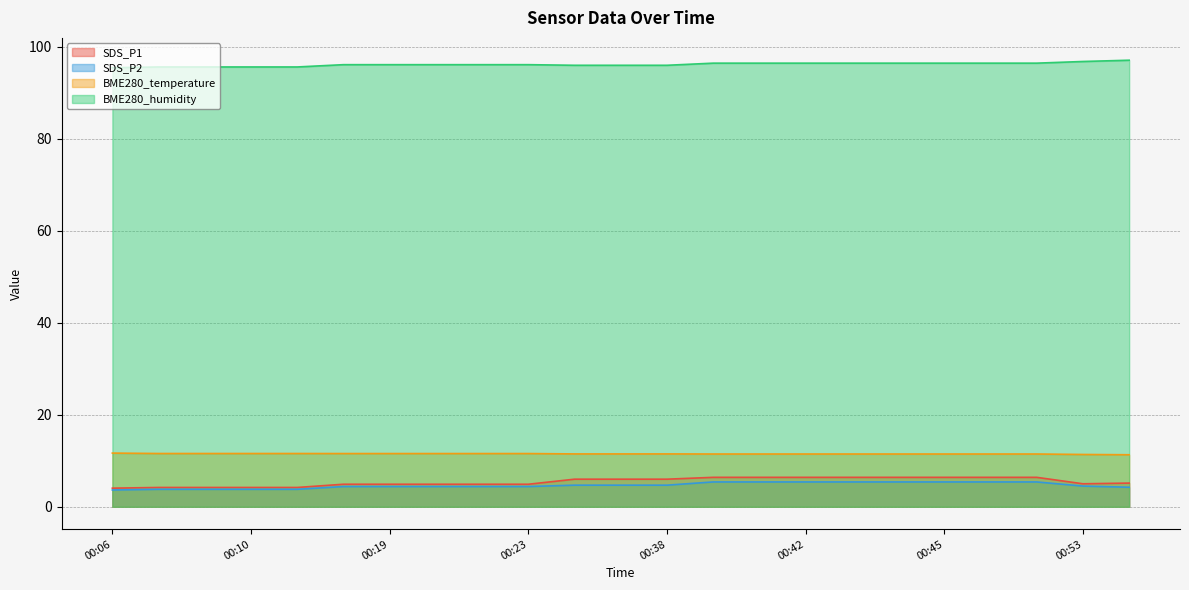

Reading right to left, transcribe all the data shown in this chart.

SDS_P1: 01:00=5.1	00:53=5.0	00:48=6.4	00:47=6.4	00:45=6.4	00:44=6.4	00:43=6.4	00:42=6.4	00:41=6.4	00:39=6.4	00:38=6.0	00:36=6.0	00:35=6.0	00:23=4.9	00:22=4.9	00:20=4.9	00:19=4.9	00:18=4.9	00:11=4.2	00:10=4.2	00:08=4.2	00:07=4.2	00:06=4.0
SDS_P2: 01:00=4.2	00:53=4.5	00:48=5.4	00:47=5.4	00:45=5.4	00:44=5.4	00:43=5.4	00:42=5.4	00:41=5.4	00:39=5.4	00:38=4.7	00:36=4.7	00:35=4.7	00:23=4.4	00:22=4.4	00:20=4.4	00:19=4.4	00:18=4.4	00:11=3.8	00:10=3.8	00:08=3.8	00:07=3.8	00:06=3.6
BME280_temperature: 01:00=11.3	00:53=11.4	00:48=11.5	00:47=11.5	00:45=11.5	00:44=11.5	00:43=11.5	00:42=11.5	00:41=11.5	00:39=11.5	00:38=11.5	00:36=11.5	00:35=11.5	00:23=11.6	00:22=11.6	00:20=11.6	00:19=11.6	00:18=11.6	00:11=11.6	00:10=11.6	00:08=11.6	00:07=11.6	00:06=11.7
BME280_humidity: 01:00=97.0	00:53=96.8	00:48=96.4	00:47=96.4	00:45=96.4	00:44=96.4	00:43=96.4	00:42=96.4	00:41=96.4	00:39=96.4	00:38=95.9	00:36=95.9	00:35=95.9	00:23=96.1	00:22=96.1	00:20=96.1	00:19=96.1	00:18=96.1	00:11=95.6	00:10=95.6	00:08=95.6	00:07=95.6	00:06=95.4